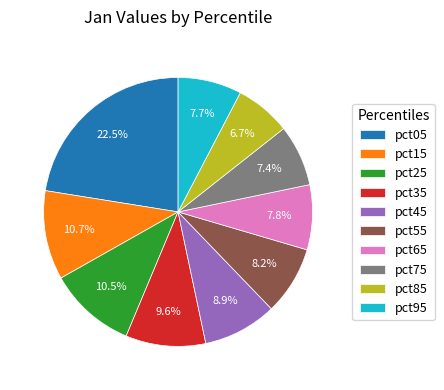

Is the sum of pct65 and pct25 greater than half?

No